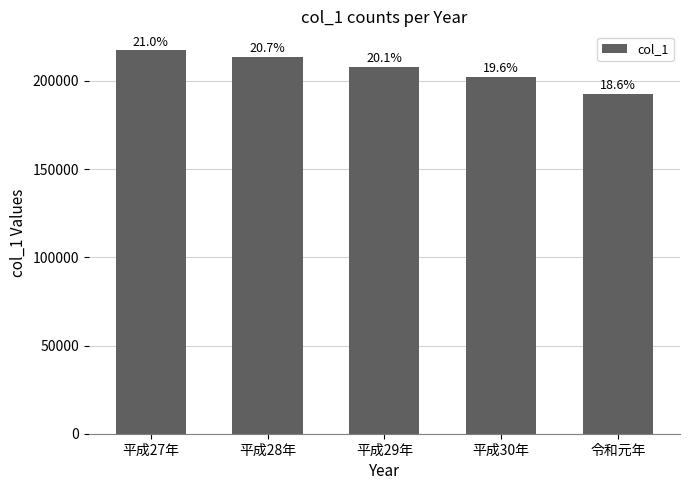

Are the bars horizontal?

No